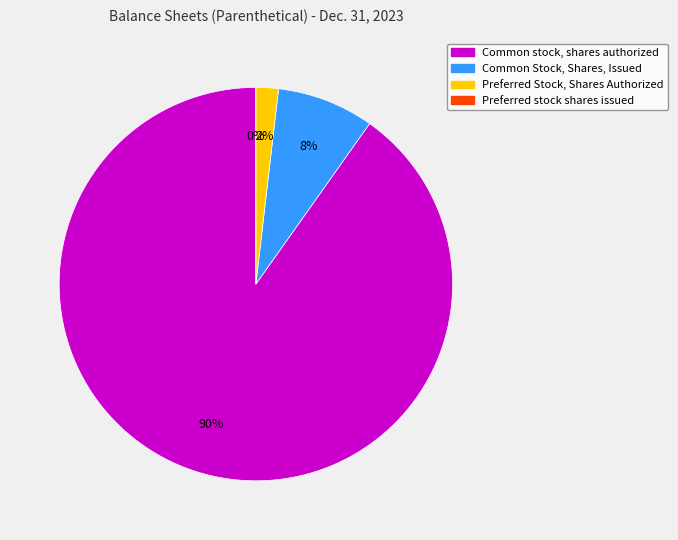

Approximately how many times larger is the value at Common stock, shares authorized compared to Preferred Stock, Shares Authorized?

49.0